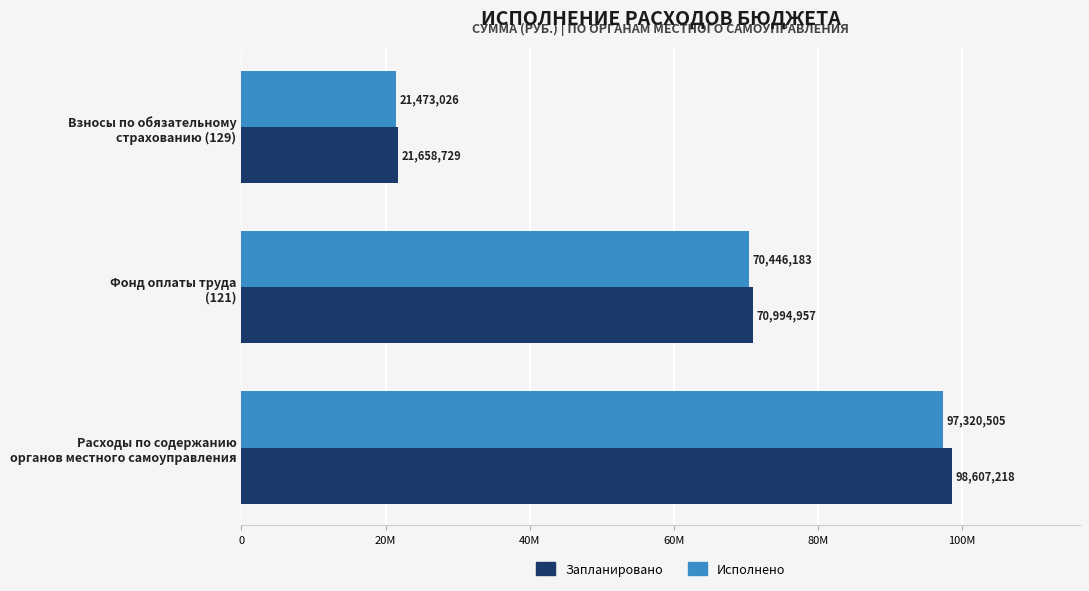

What is the smallest value displayed?

21473026.4